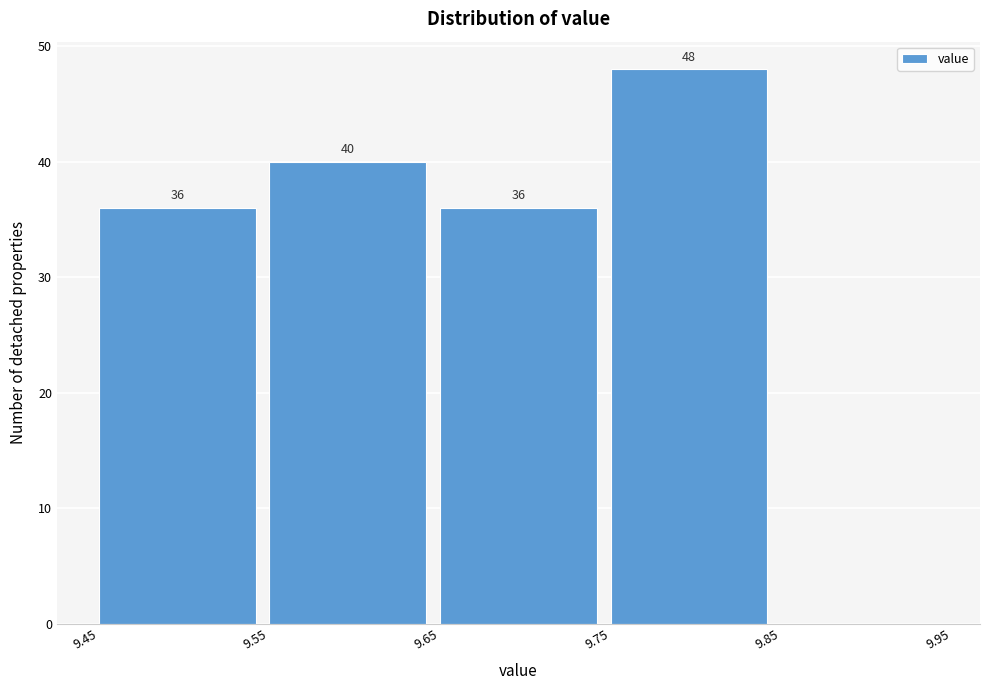

Over which range of the x-axis is the bar tallest?

9.75 to 9.85